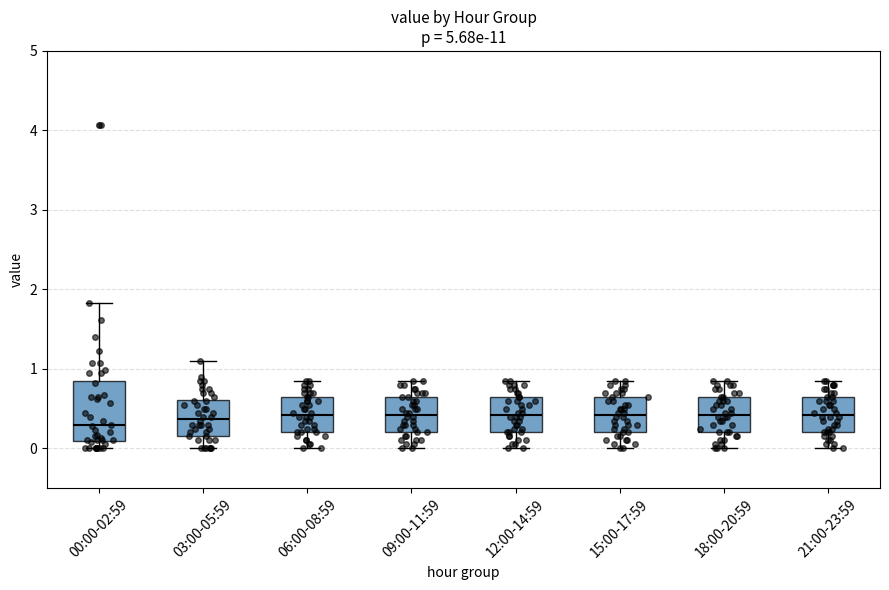

Comparing the boxes themselves (not the whiskers), which one is the tallest?

00:00-02:59